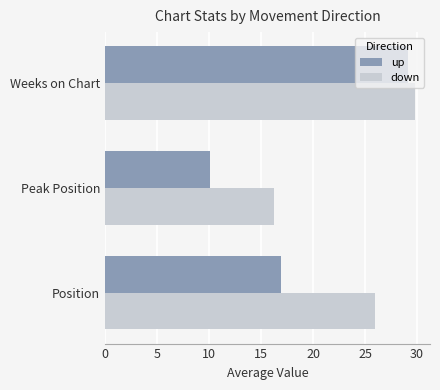

Which series has the widest spread of values?

up